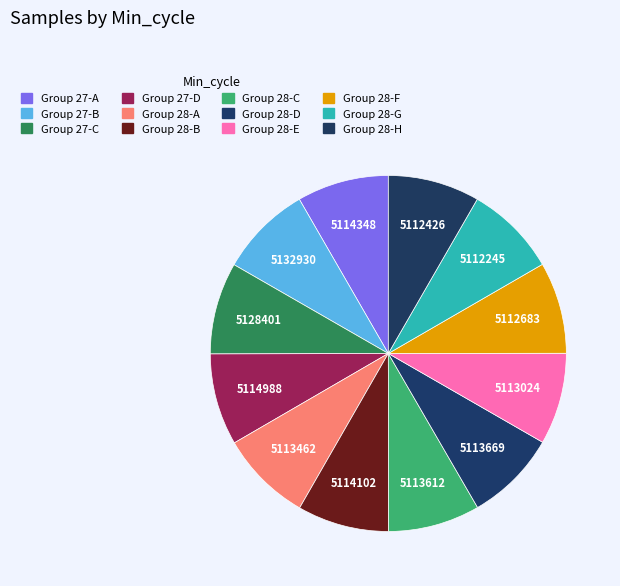

How many slices are in this pie chart?

12